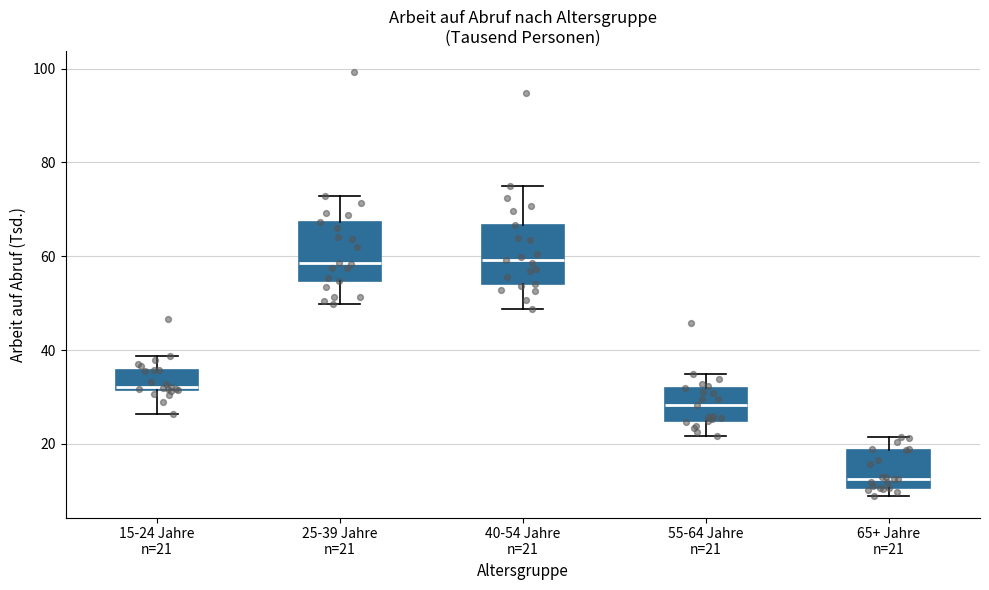

Which box's median line is the lowest?

65+ Jahre n=21